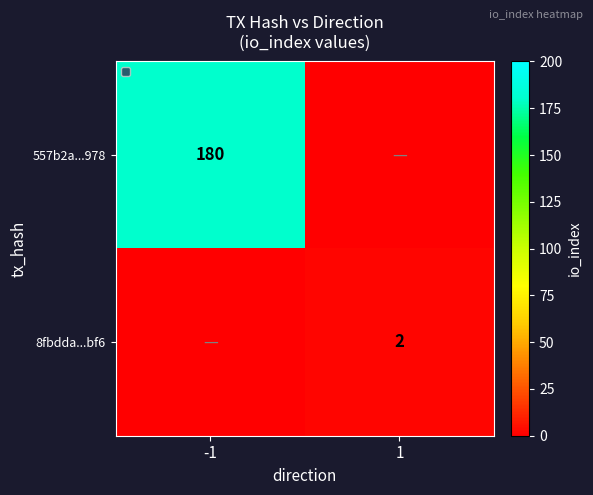

What is the maximum value shown in the chart?

180